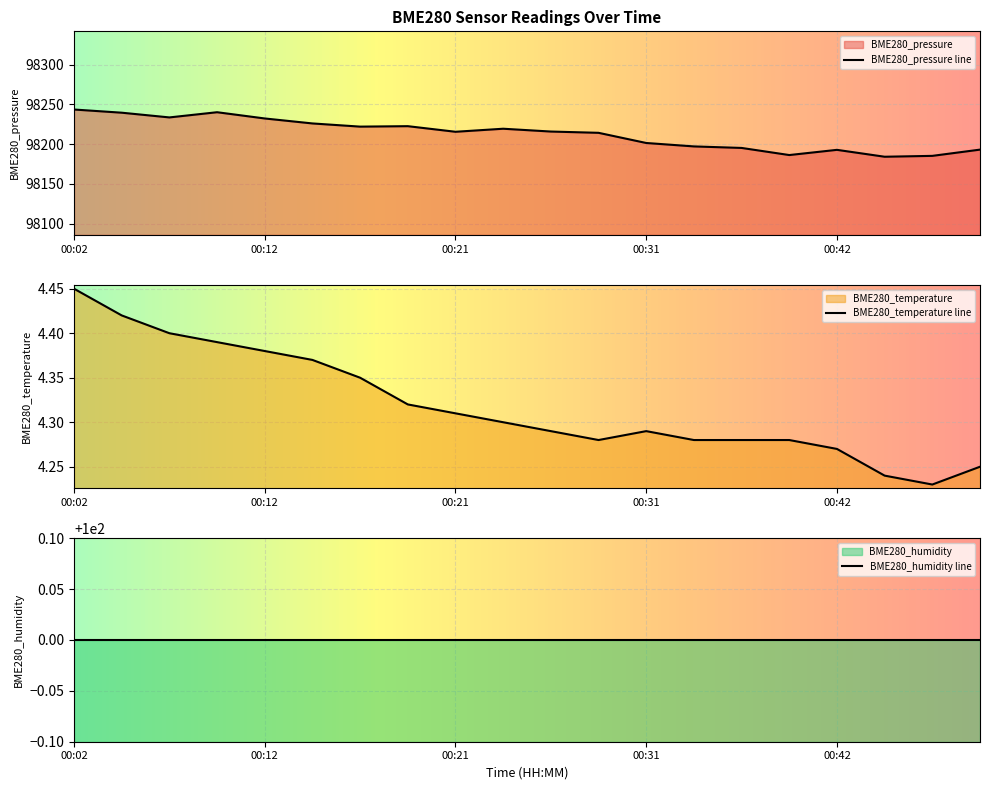

The BME280_pressure line series shows 98215.6 at 00:21. True or false?

True